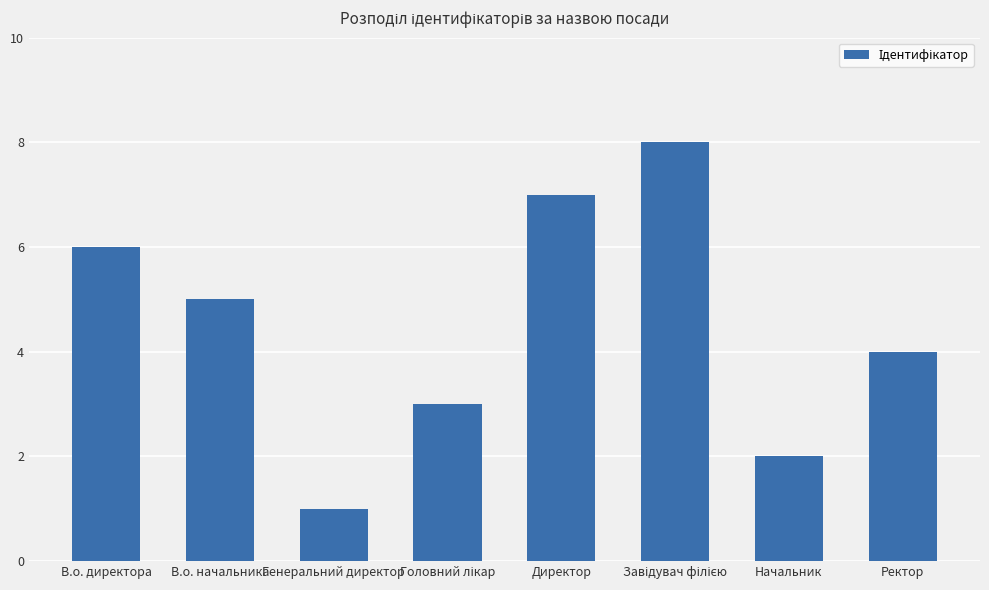

True or false: the data shows 2 at Начальник.

True